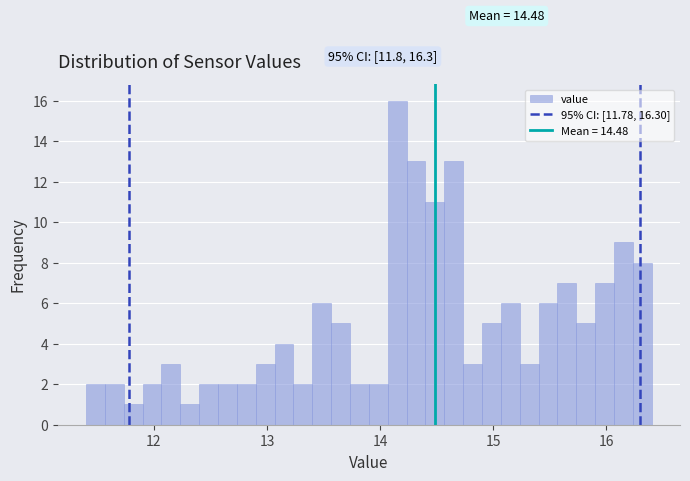

Around what value on the x-axis is the tallest bar? Give the approximate position of its centre, as read against the axis.

14.2